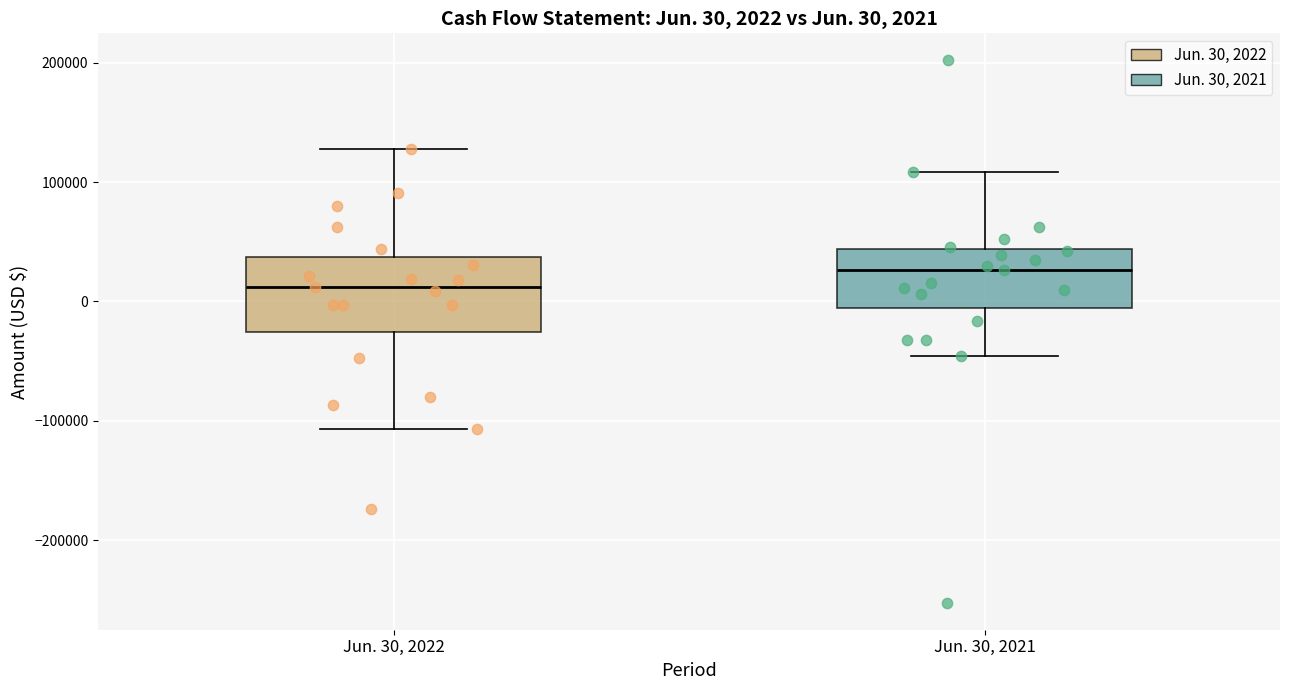

Which box is the tallest, from its lower edge to its upper edge?

Jun. 30, 2022